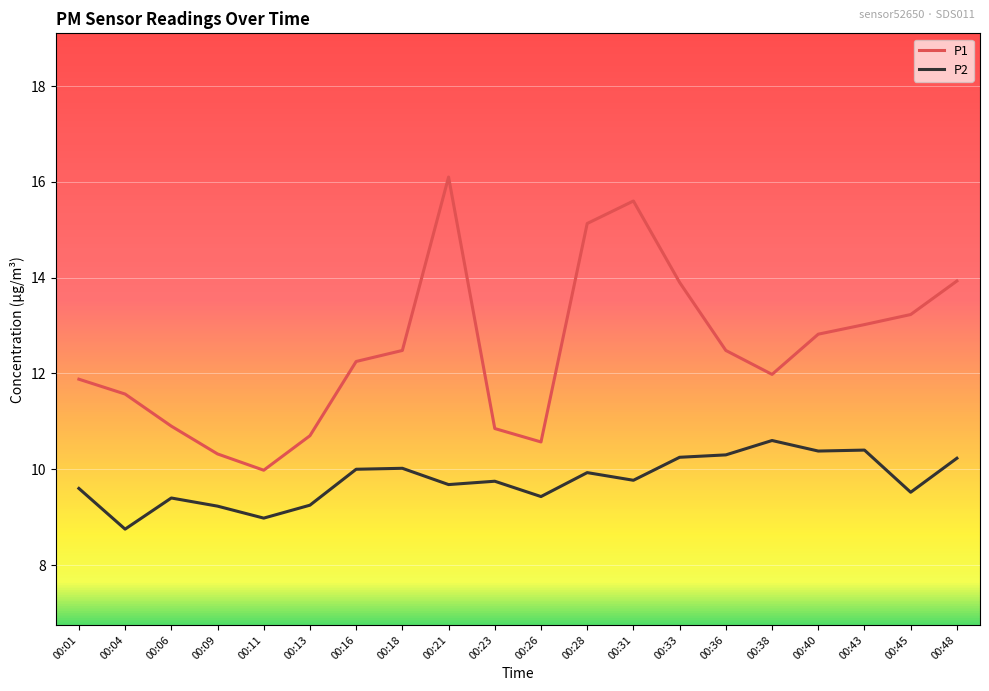

What is the difference between the highest and lowest values at 00:45?

3.7